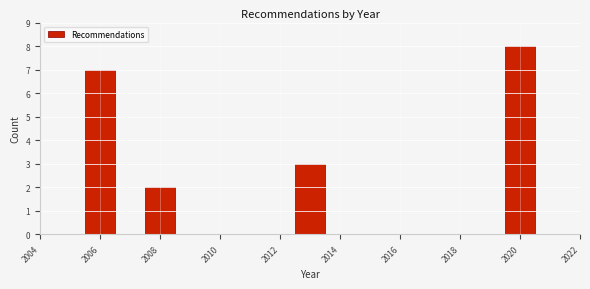

Reading left to right, transcribe this chart: for each bar, give the range it covers on the x-axis and its height. Neither the bar edges nor the heights are printed on the chart, so give them approximately, as read against the axes.

2005.5 to 2006.5: 7
2006.5 to 2007.5: 0
2007.5 to 2008.5: 2
2008.5 to 2009.5: 0
2009.5 to 2010.5: 0
2010.5 to 2011.5: 0
2011.5 to 2012.5: 0
2012.5 to 2013.5: 3
2013.5 to 2014.5: 0
2014.5 to 2015.5: 0
2015.5 to 2016.5: 0
2016.5 to 2017.5: 0
2017.5 to 2018.5: 0
2018.5 to 2019.5: 0
2019.5 to 2020.5: 8